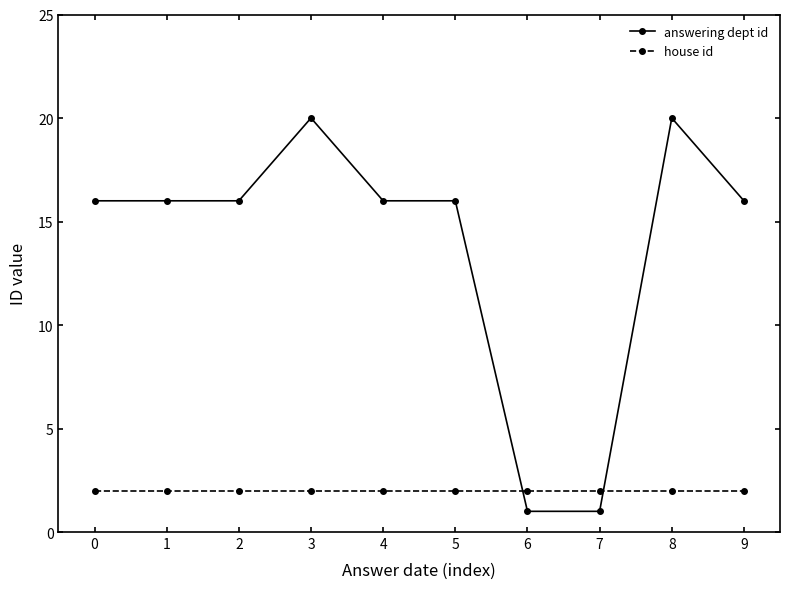

List the series in order of their overall mean, lowest first.

house id, answering dept id